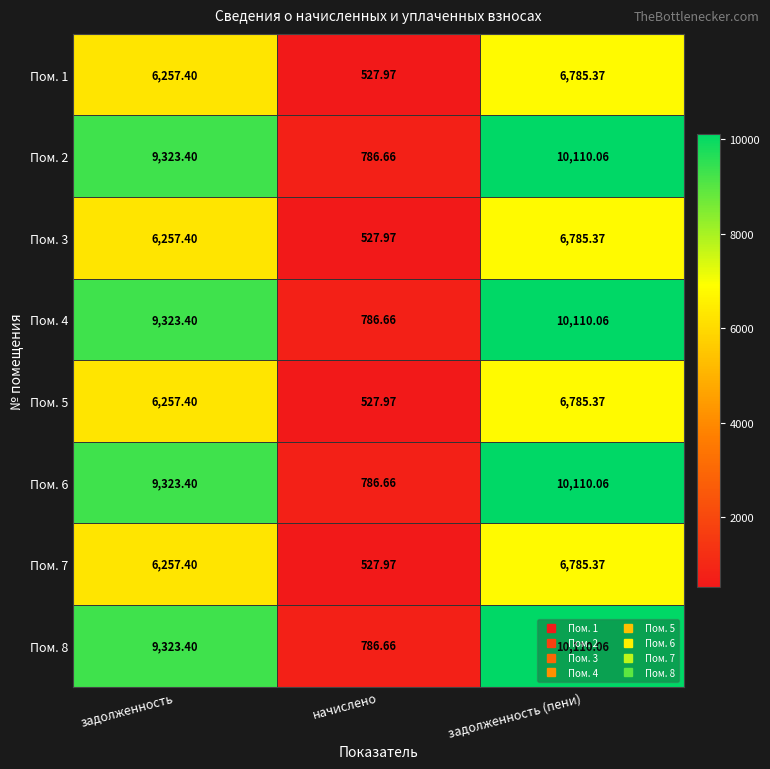

At which category is the sum across all series the highest?

задолженность (пени)